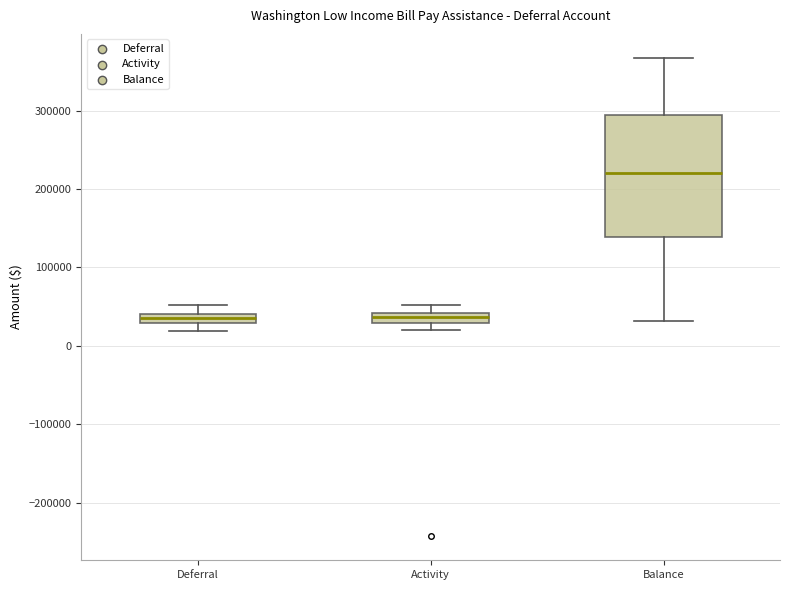

Which box is the tallest, from its lower edge to its upper edge?

Balance